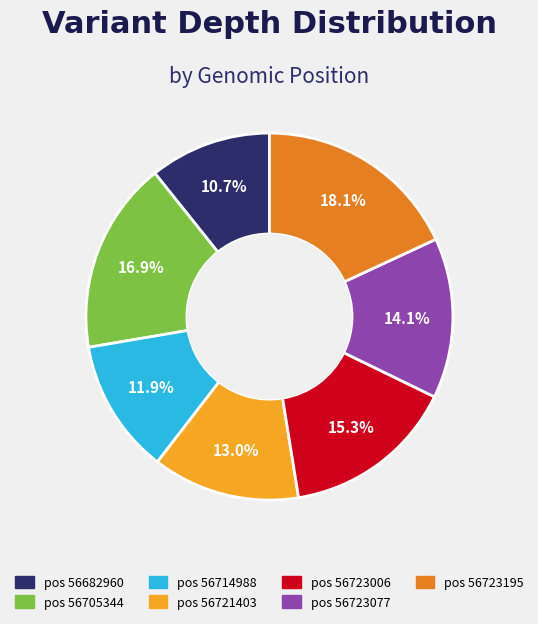

Rank the categories by value from highest to lowest.

pos 56723195, pos 56705344, pos 56723006, pos 56723077, pos 56721403, pos 56714988, pos 56682960